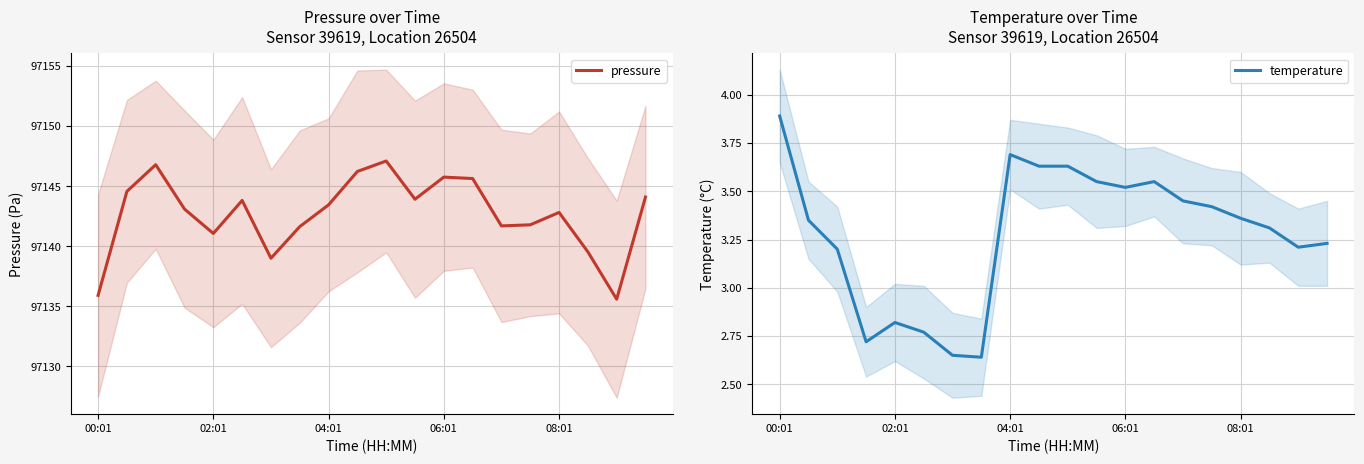

Where is temperature nearest to the value 3?

02:01